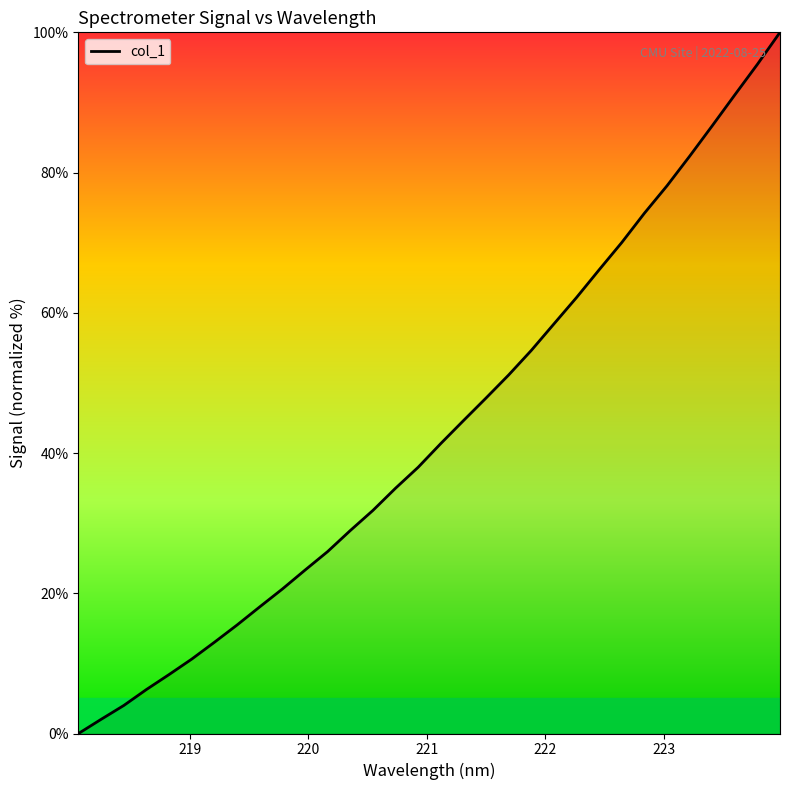

What is the greatest value displayed?

100.0